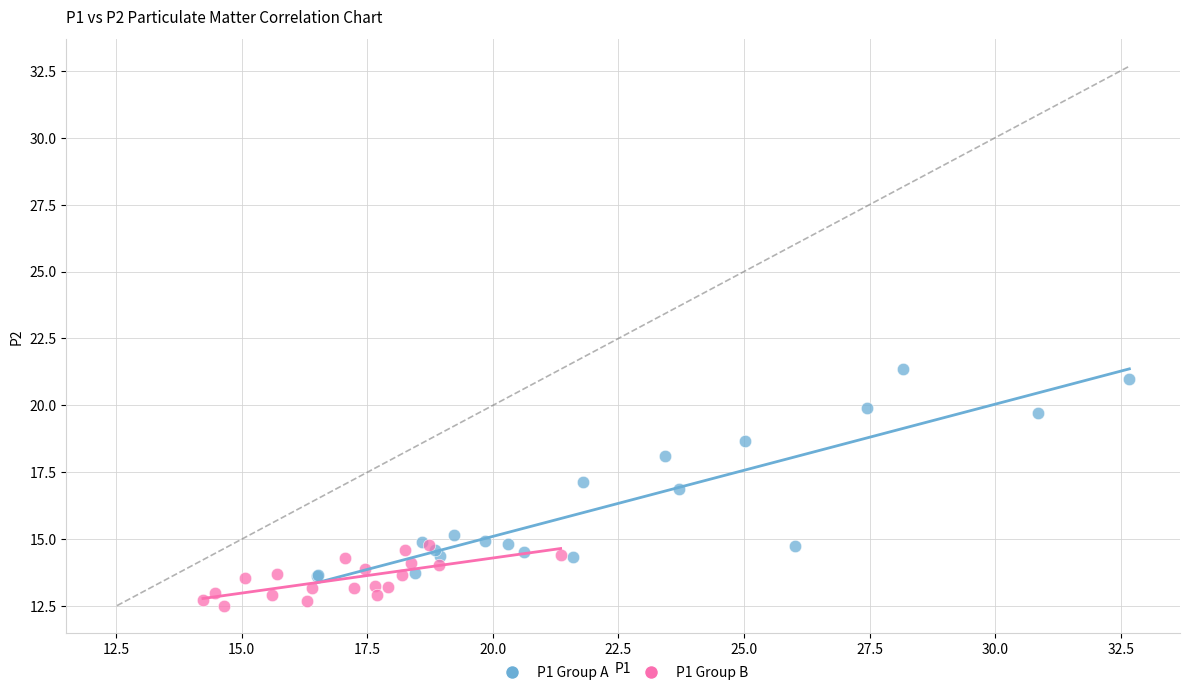

Which series has the largest Y range (max minus min)?

P1 Group A